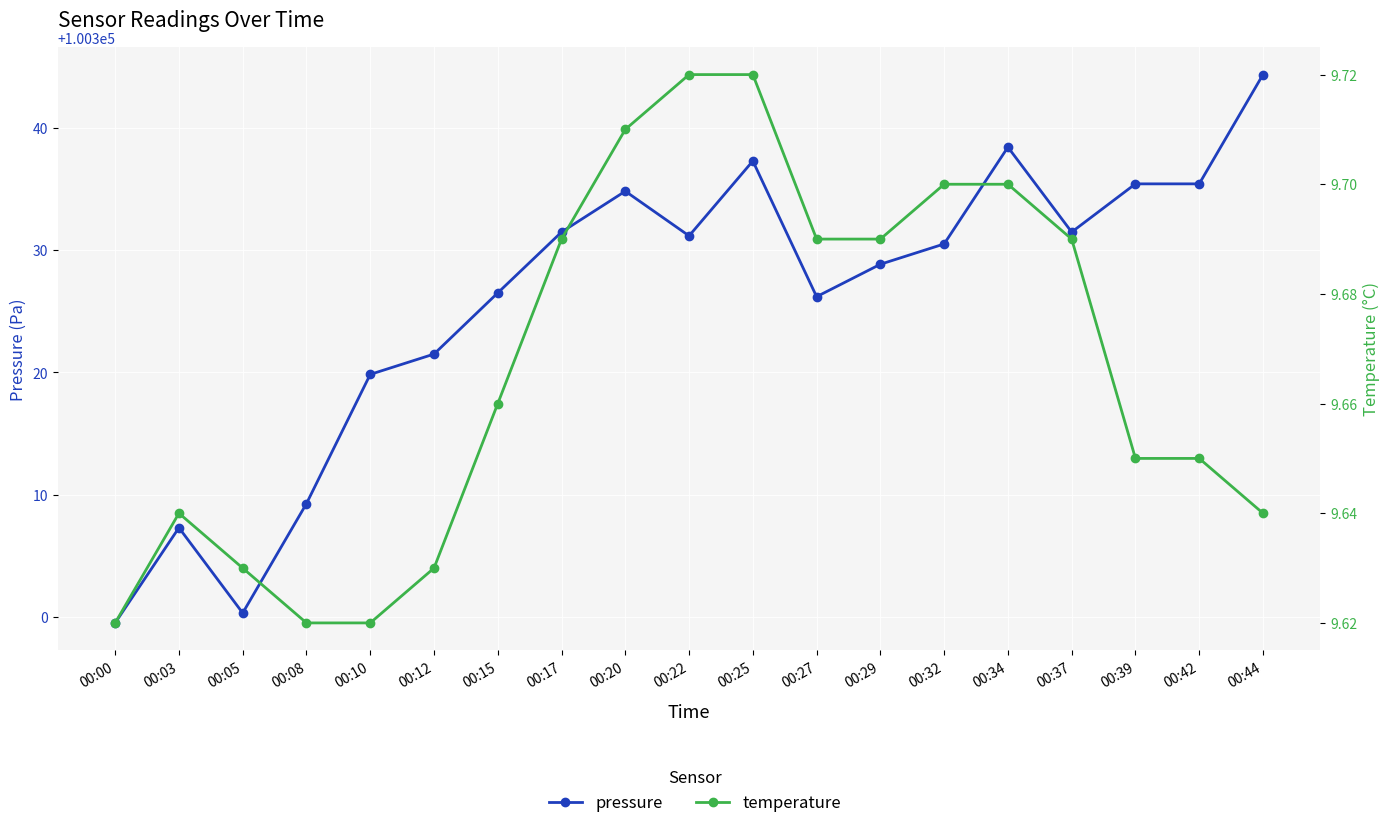

True or false: pressure and temperature intersect in this chart.

False